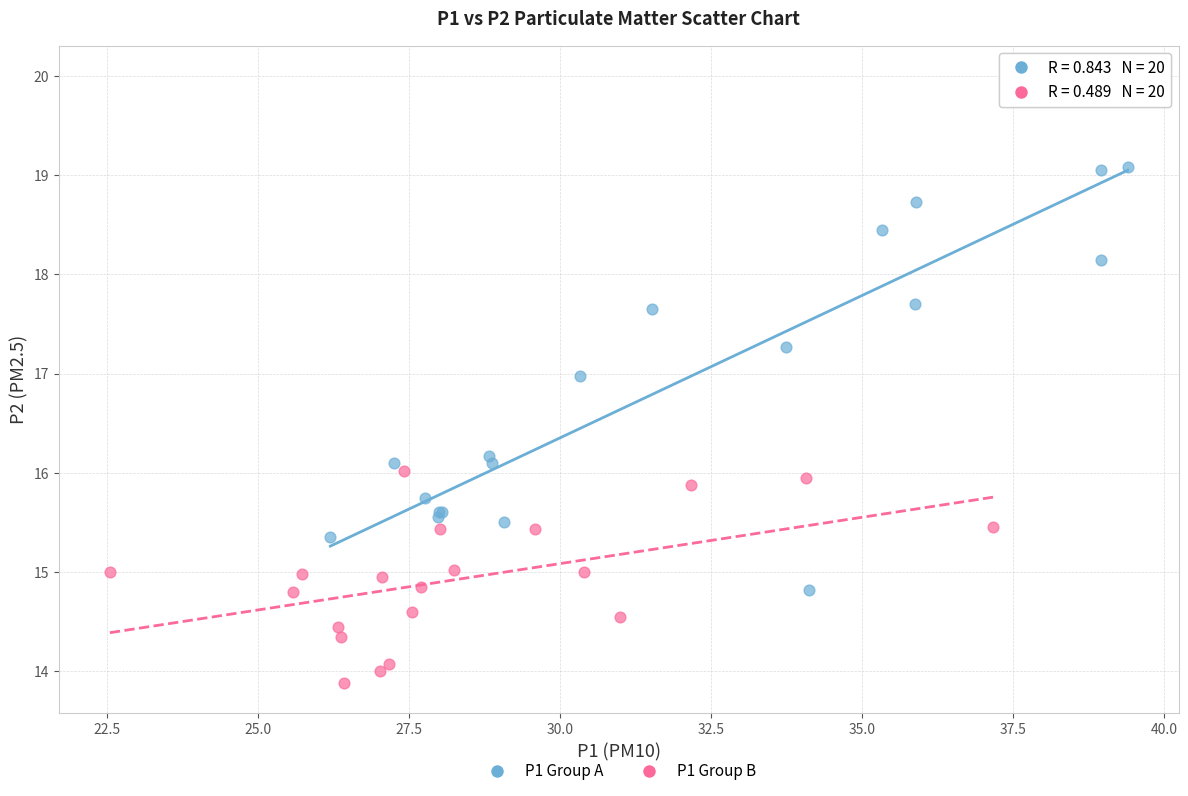

Which series contains the highest Y value?

P1 Group A